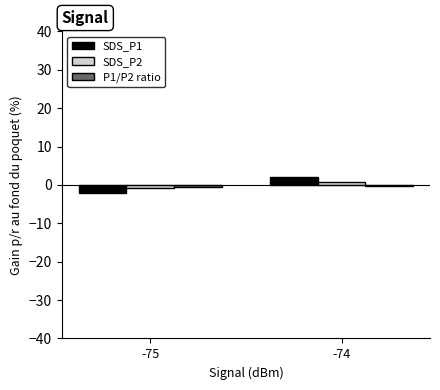

What is the greatest value displayed?

2.2